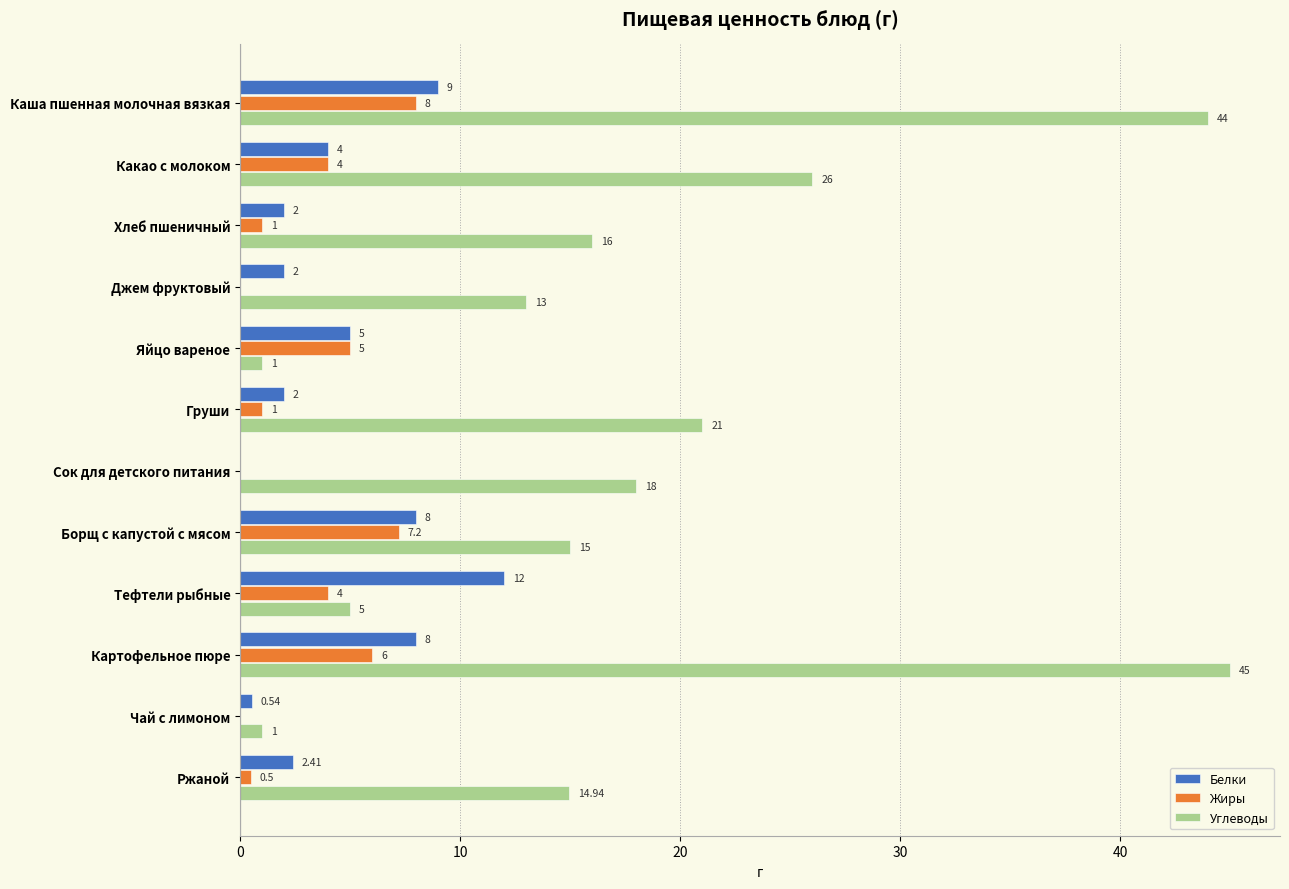

How many positive values does the Белки series have?

11